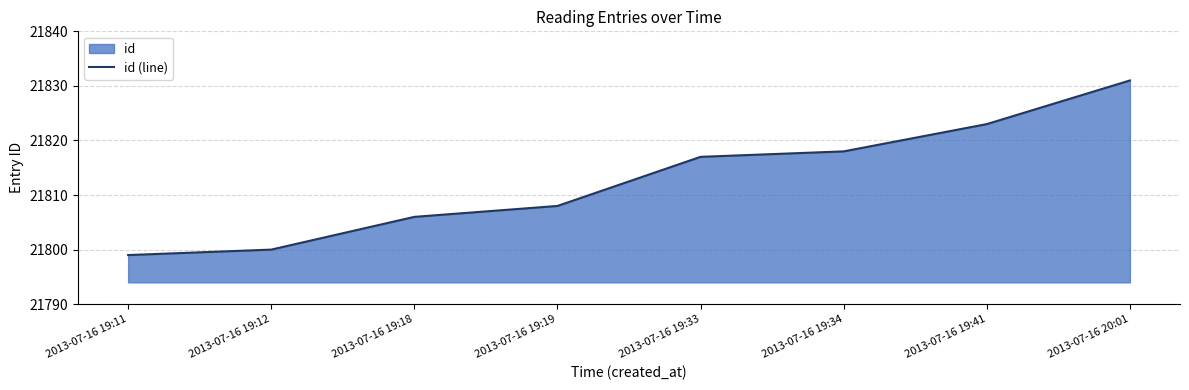

How many values are below 21817?

4